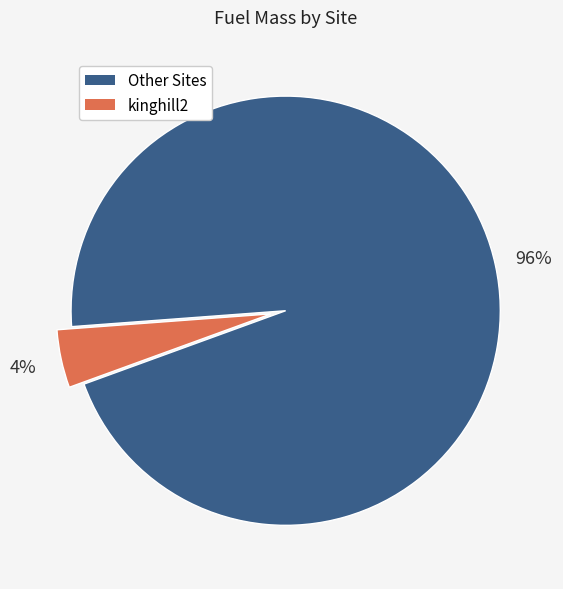

To the nearest percent, what is the average slice percentage?

50%